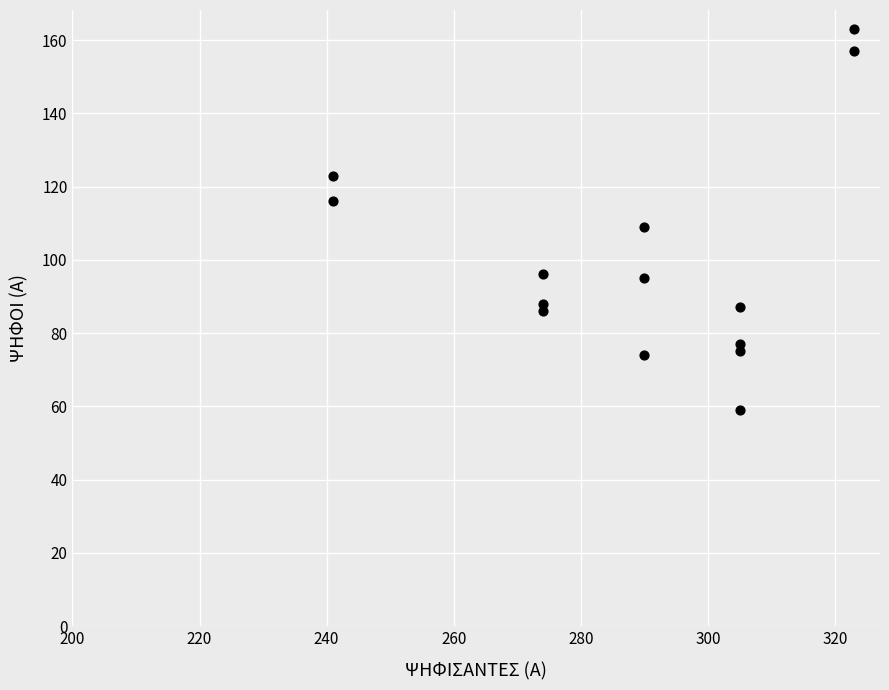

What is the range of Y values (max minus min)?

104